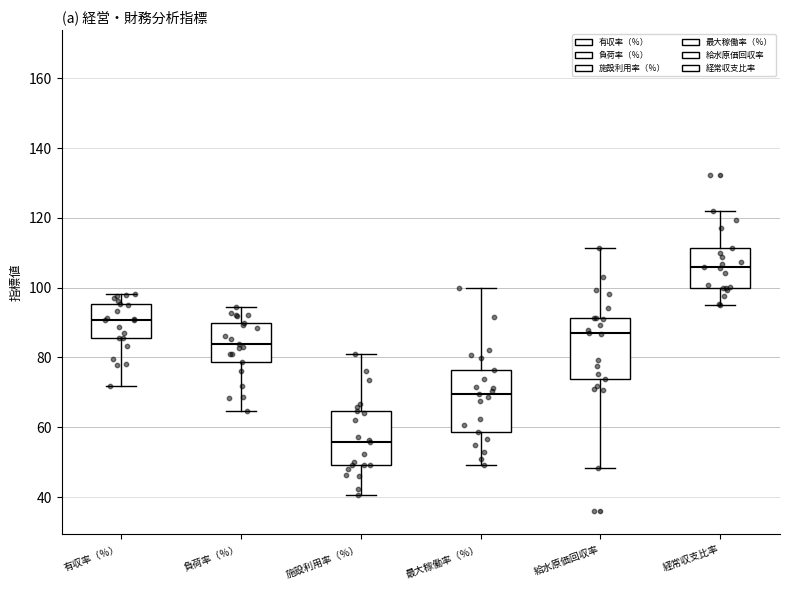

Where does the upper whisker of the box for 最大稼働率（％） end on the y-axis? The values are not printed on the chart, so give them approximately, as read against the axis.

100